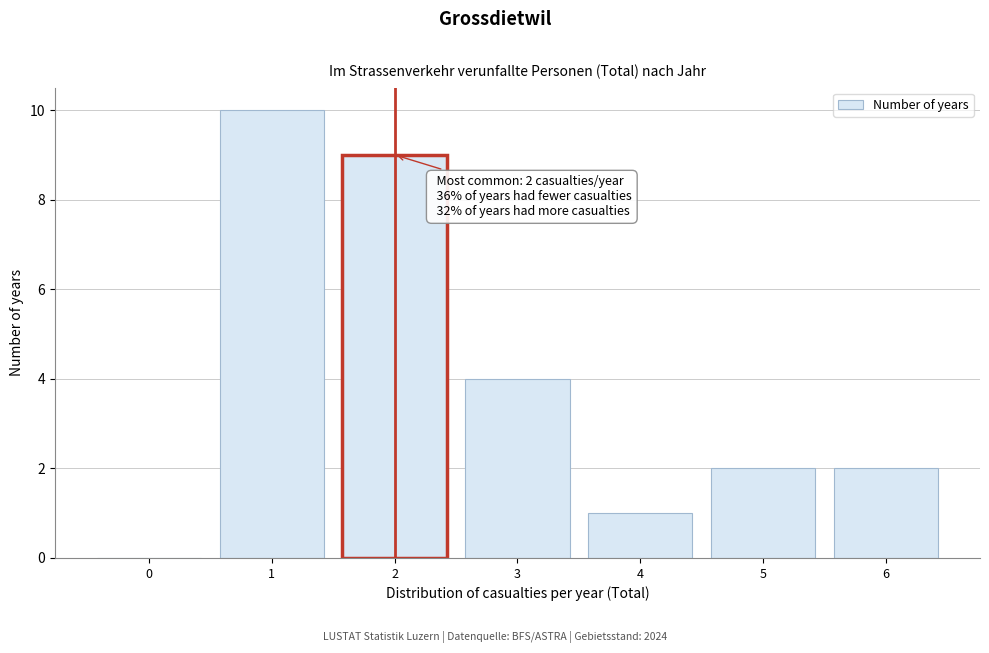

Reading left to right, list all the values displayed in this chart.

0=0	1=10	2=9	3=4	4=1	5=2	6=2